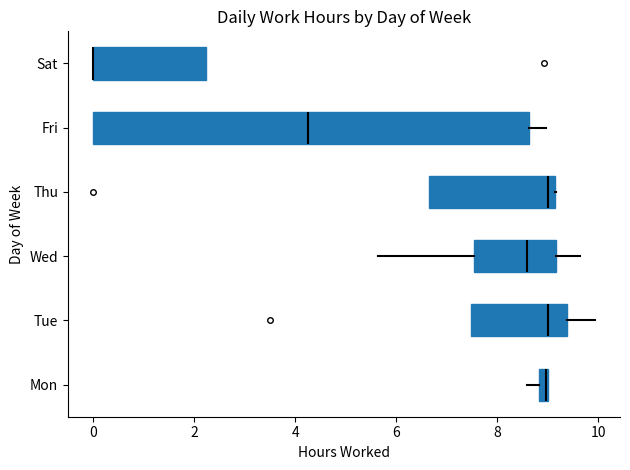

Where is the right edge of the box for Thu on the x-axis? The values are not printed on the chart, so give them approximately, as read against the axis.

9.2